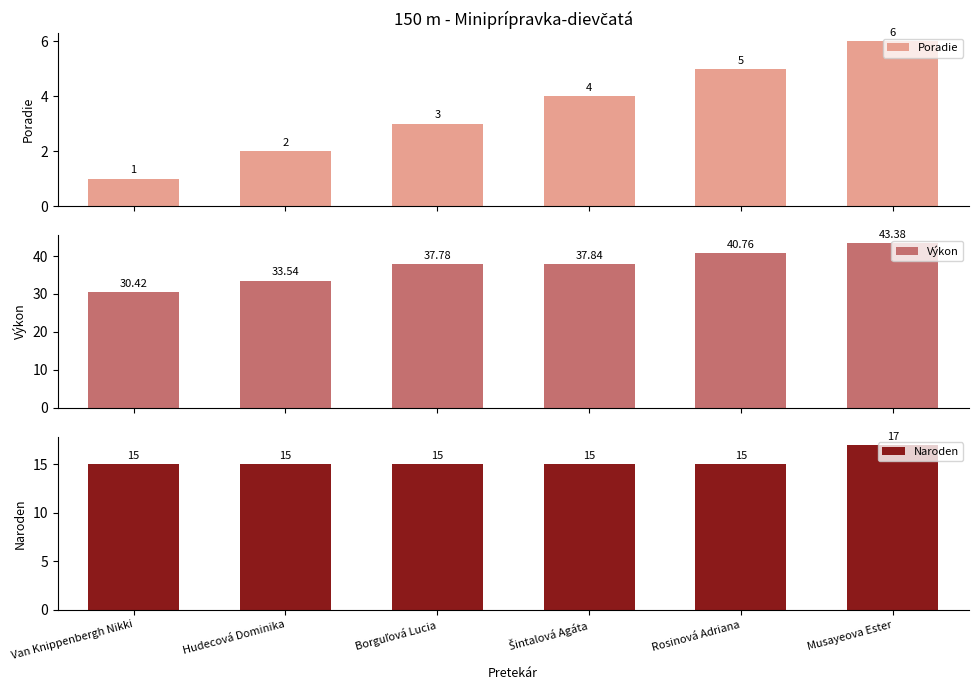

What is the highest value of the Výkon series?

43.4